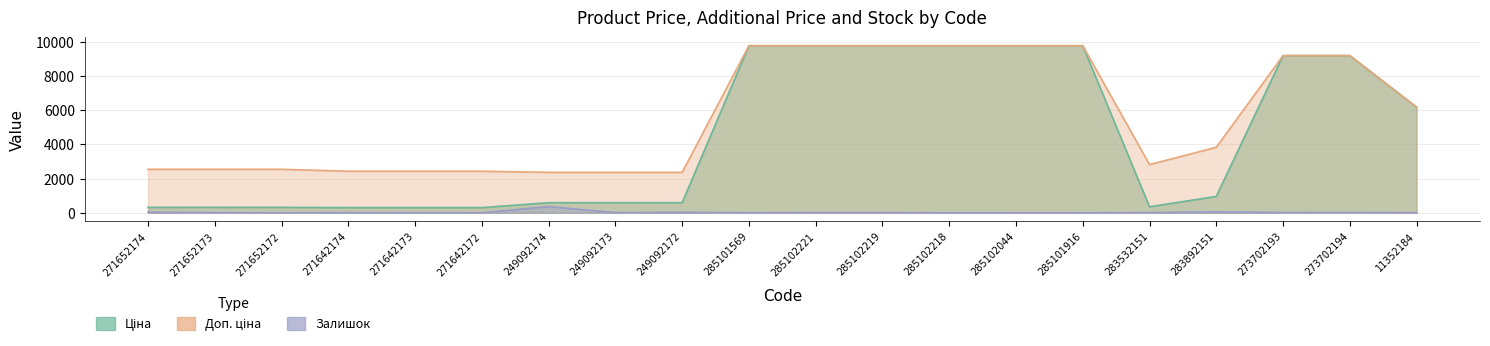

At which label does Ціна reach its peak?

285101569